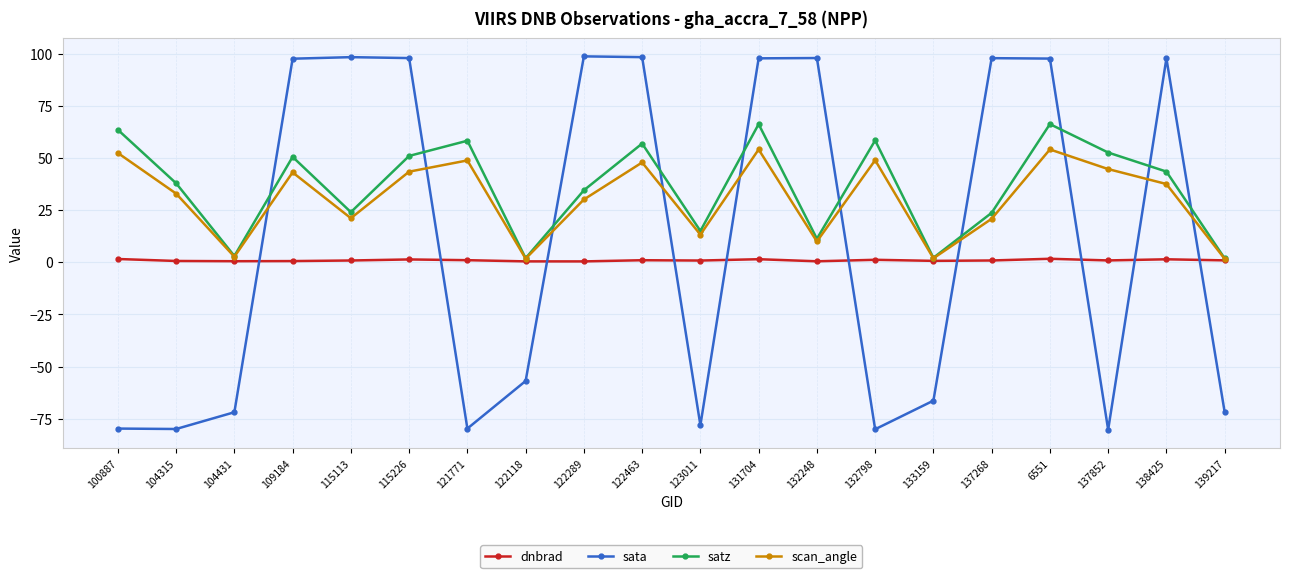

What is the spread (max minus min) of values at 137852?

132.9